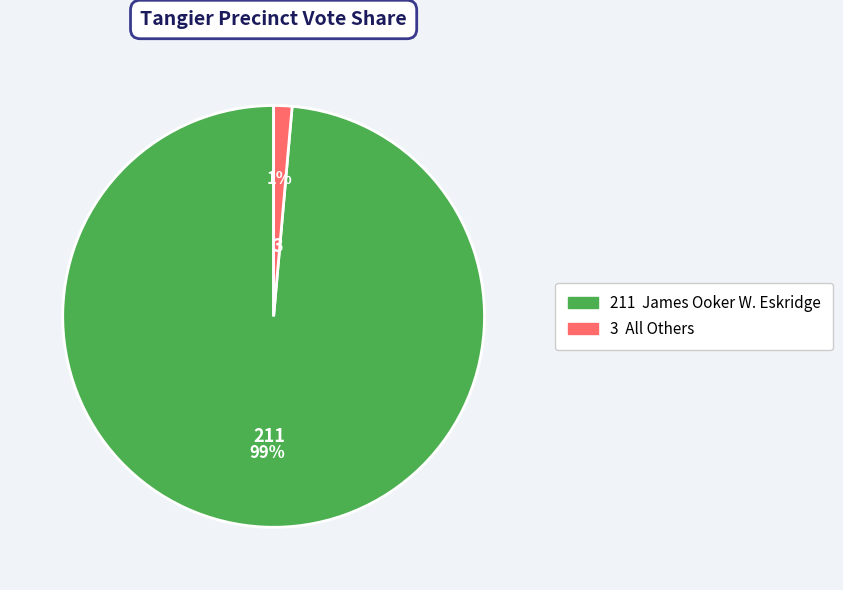

Is there a majority slice in this chart?

Yes